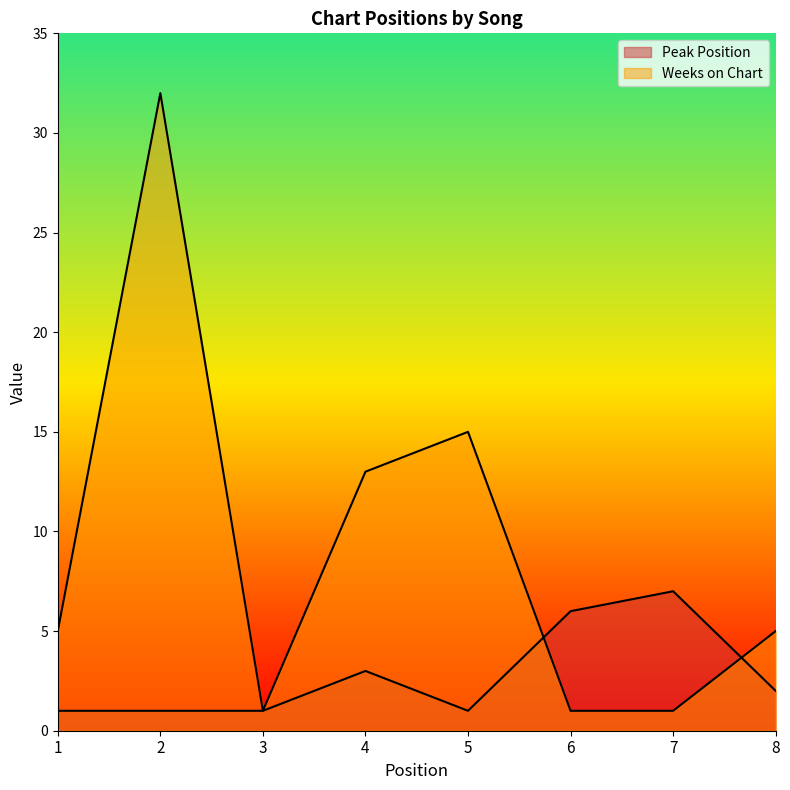

Which label corresponds to the largest value in the chart?

2